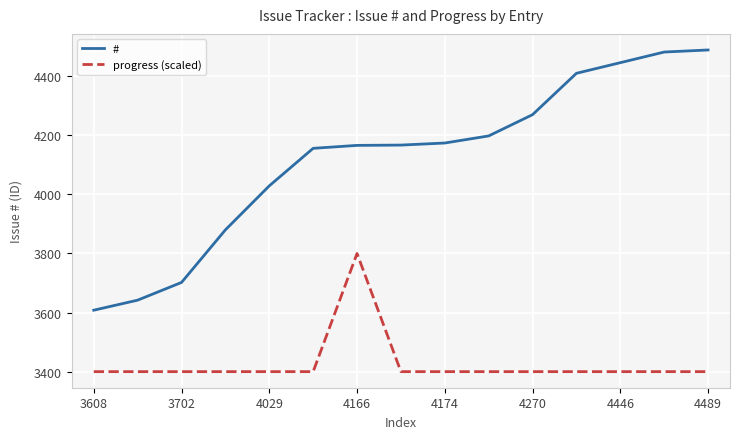

True or false: # and progress (scaled) intersect in this chart.

False